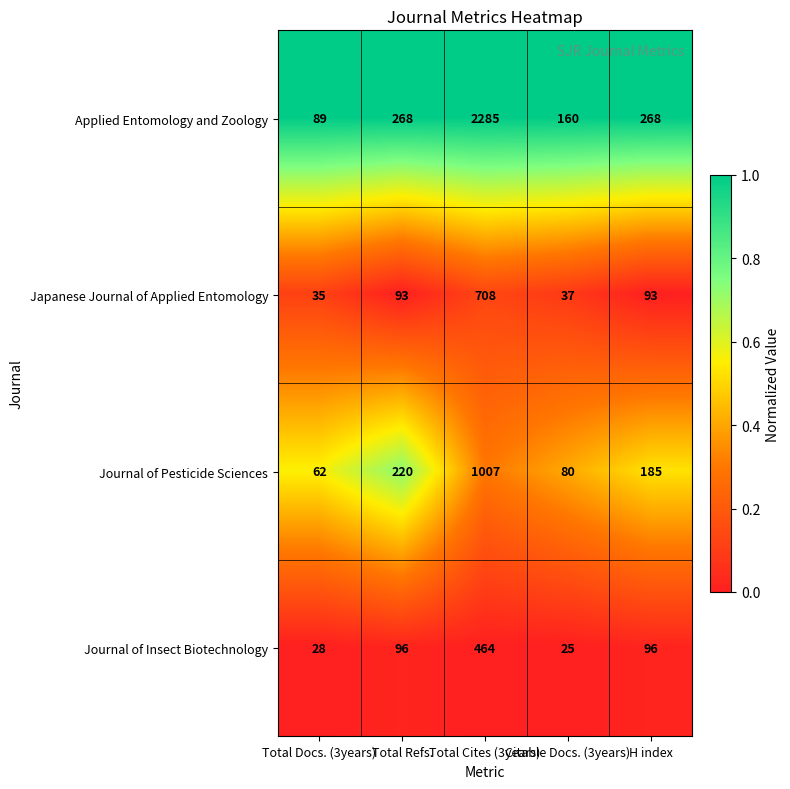

What is the lowest value of the Japanese Journal of Applied Entomology series?

35